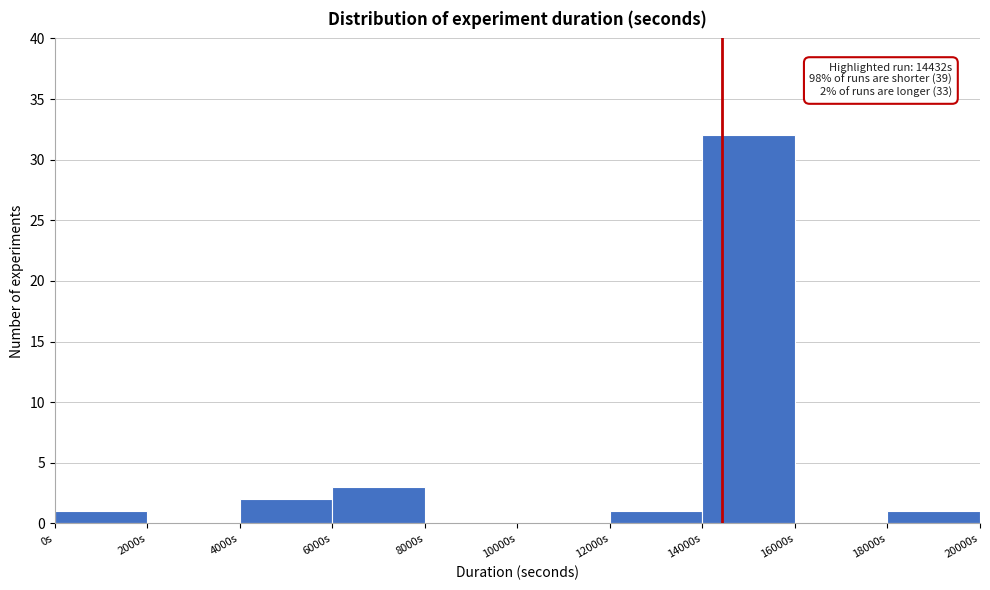

Which range on the x-axis has the tallest bar?

14000 to 16000